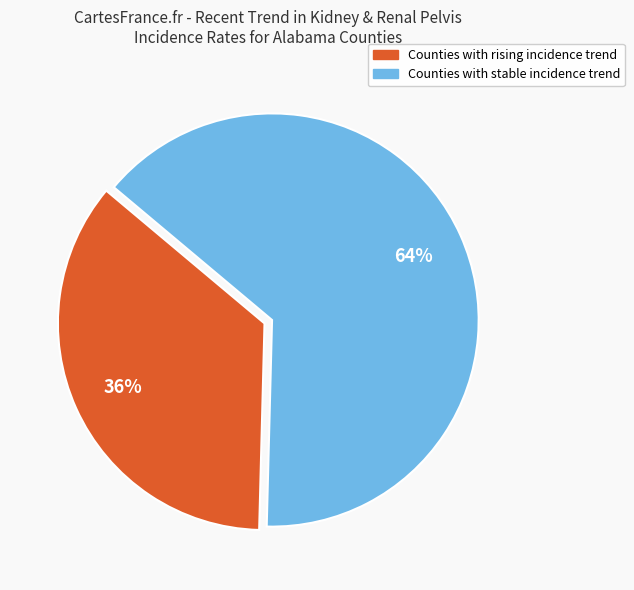

Is there any slice that represents more than half of the pie?

Yes